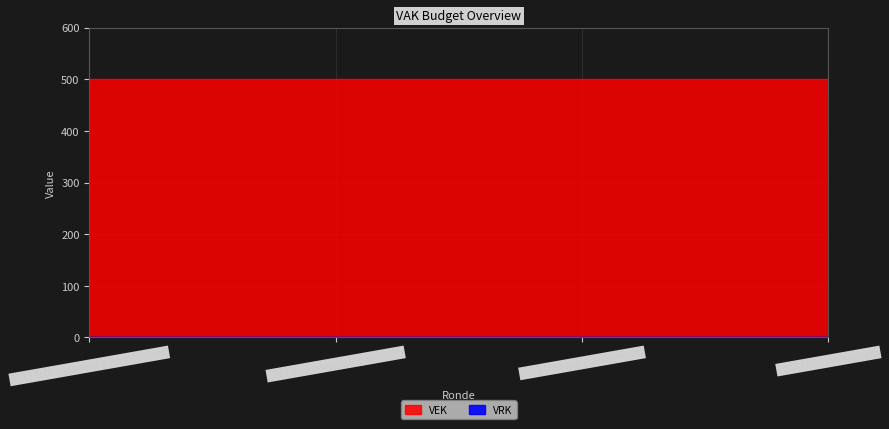

The VEK series shows 500 at 2023 Opmaak ontwerp. True or false?

True